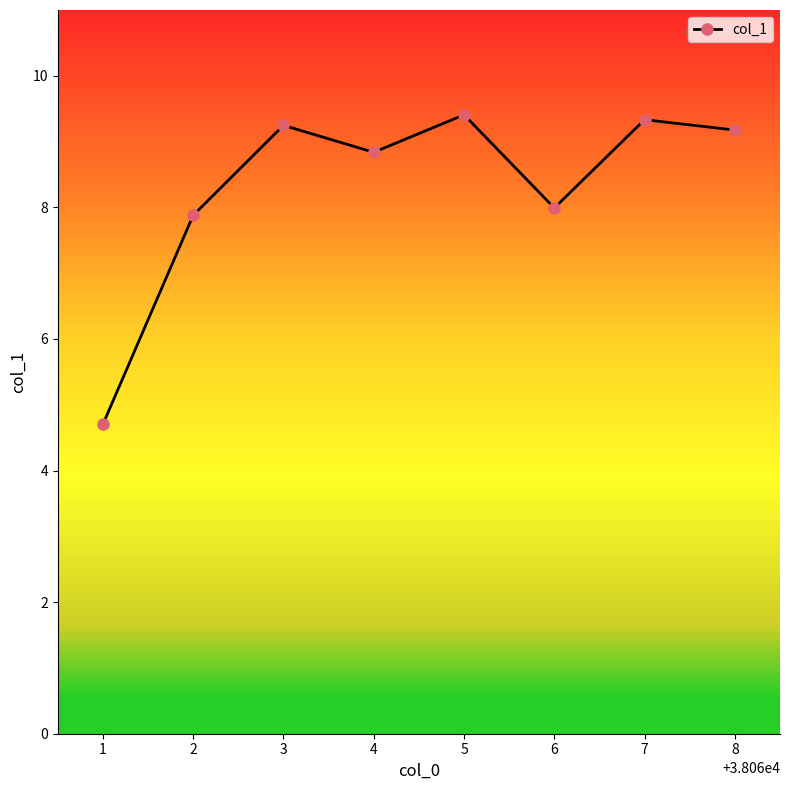

Does the chart have visible grid lines?

No